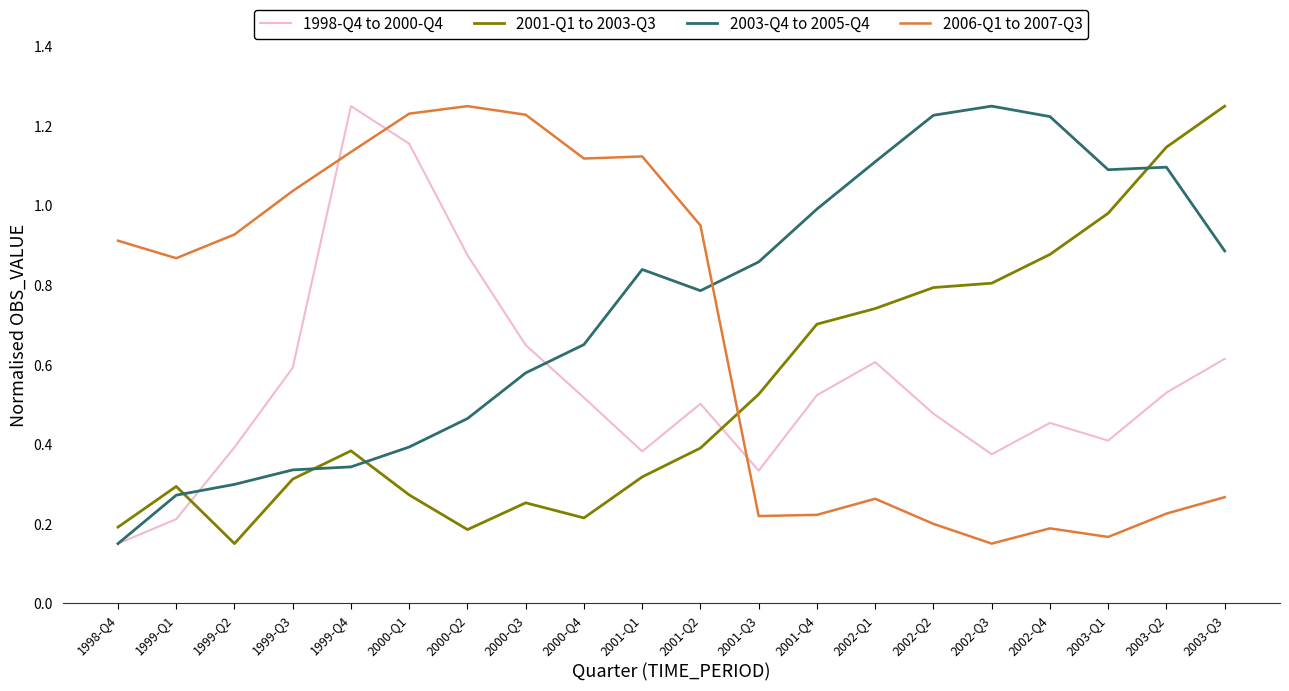

At 2000-Q2, list the series in order from smallest to largest.

2001-Q1 to 2003-Q3, 2003-Q4 to 2005-Q4, 1998-Q4 to 2000-Q4, 2006-Q1 to 2007-Q3